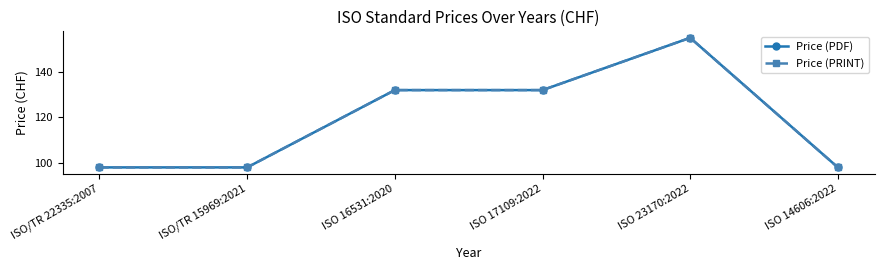

What is the greatest value displayed?

155